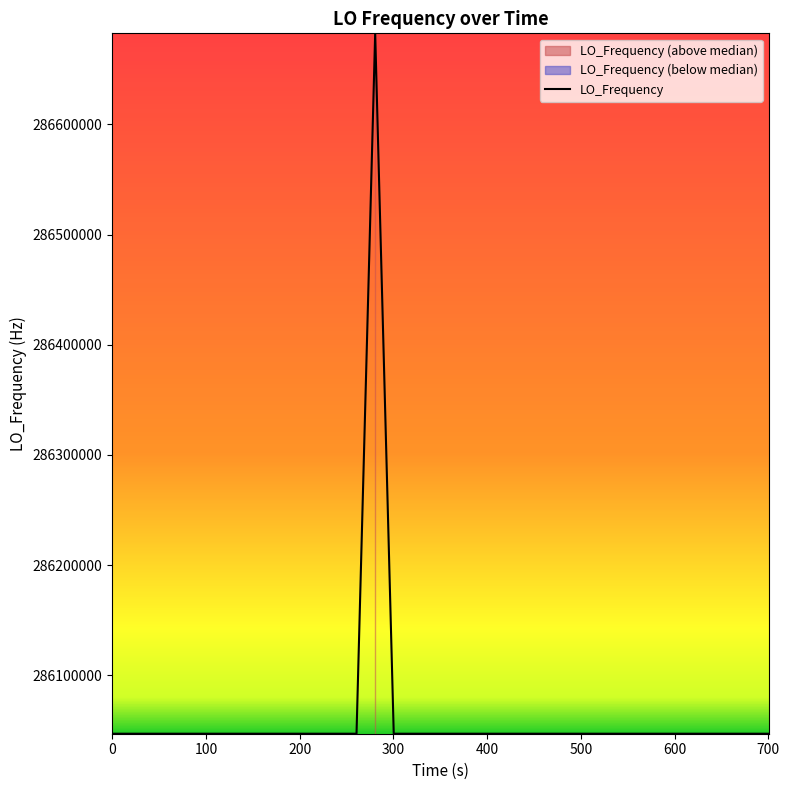

What is the lowest value of the LO_Frequency series?

286046996.6